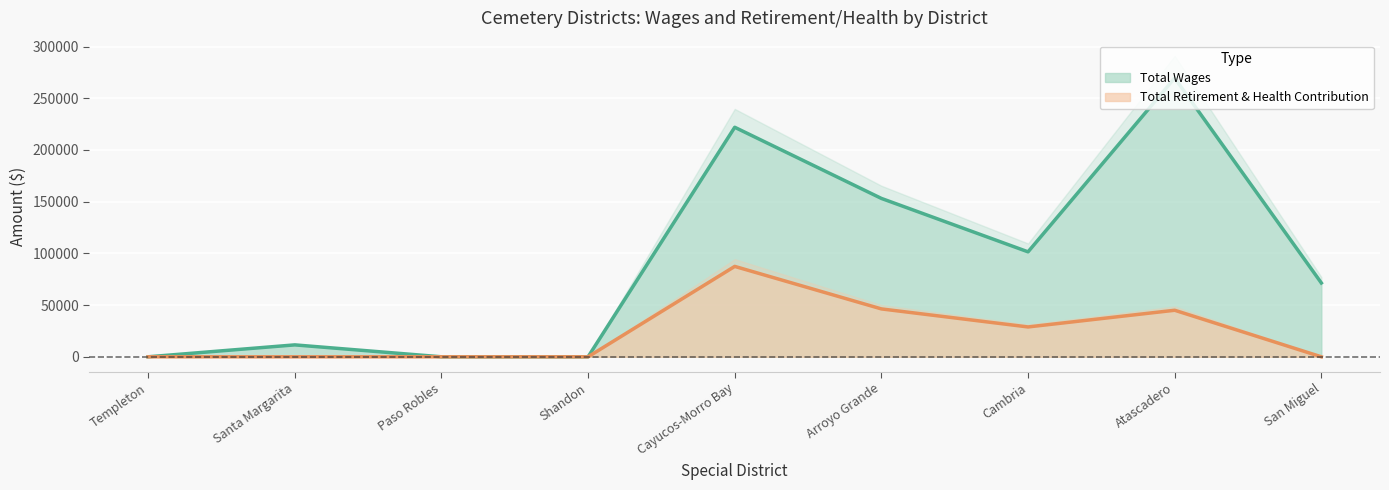

How many positive values does the Total Retirement & Health Contribution series have?

4